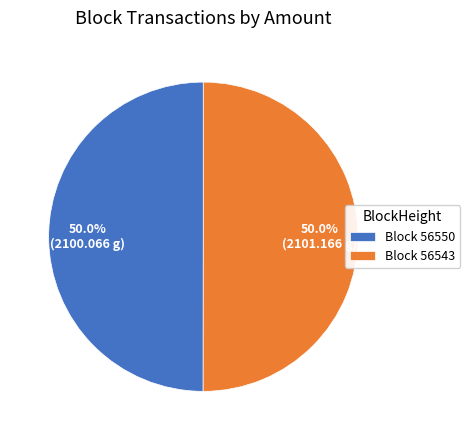

Combined, do Block 56550 and Block 56543 account for over 50%?

Yes